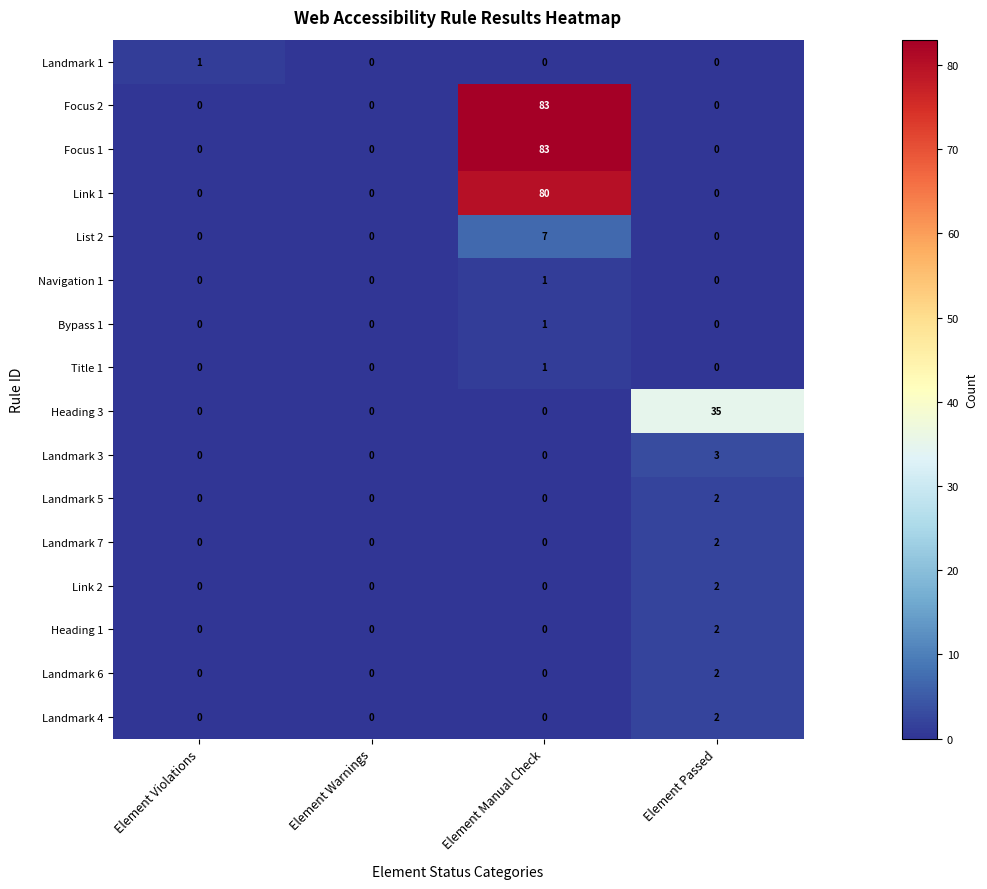

What is the sum of the Heading 3 values at Element Passed and Element Manual Check?

35